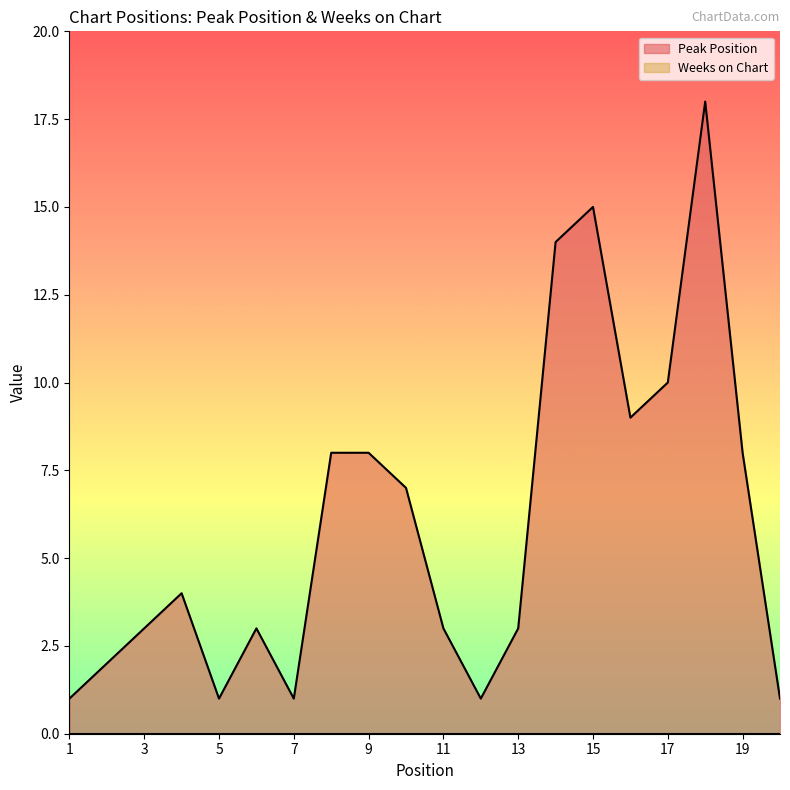

List the labels in order of value, largest first.

18, 15, 14, 17, 16, 8, 9, 19, 10, 4, 3, 6, 11, 13, 2, 1, 5, 7, 12, 20